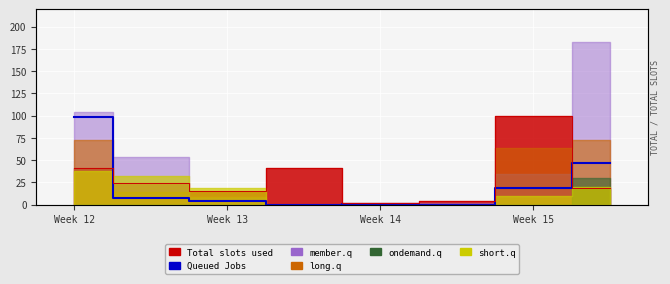

How many values are above zero?

6